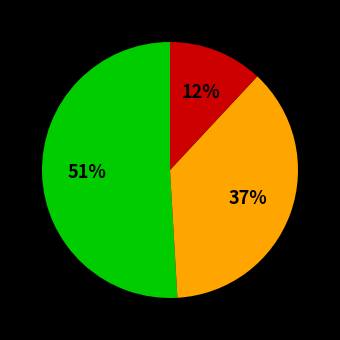

To the nearest percent, what is the average slice percentage?

33%